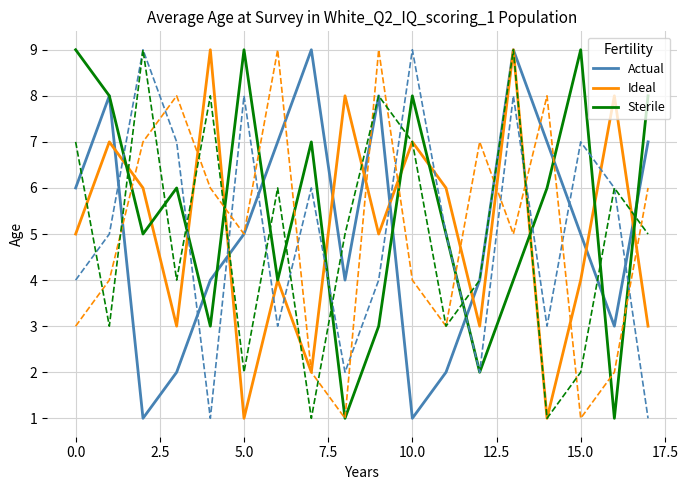

In Actual, how many points are higher than both neighbors (excluding endpoints)?

4